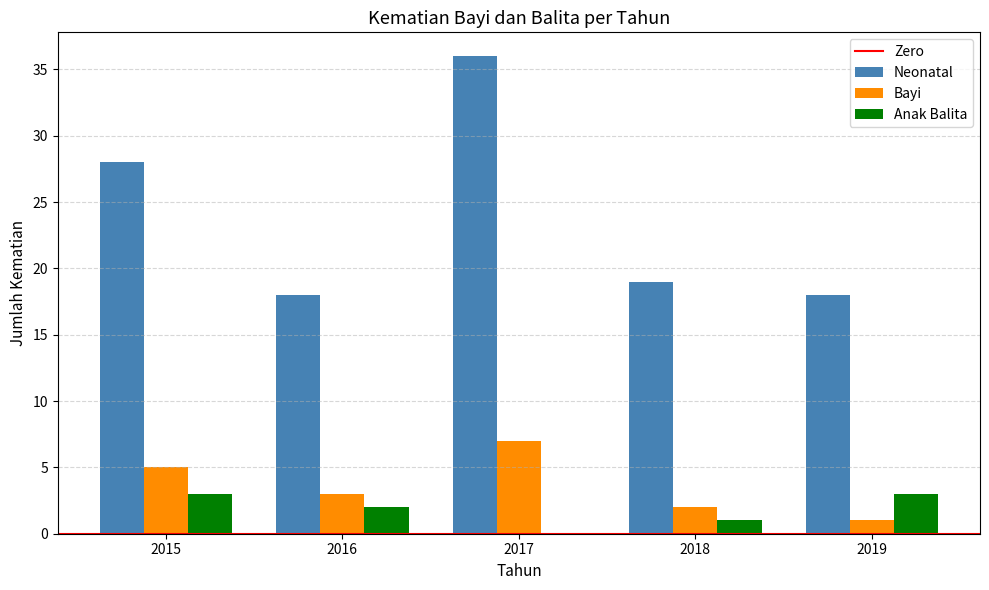

What is the sum of the Bayi values at 2019 and 2016?

4